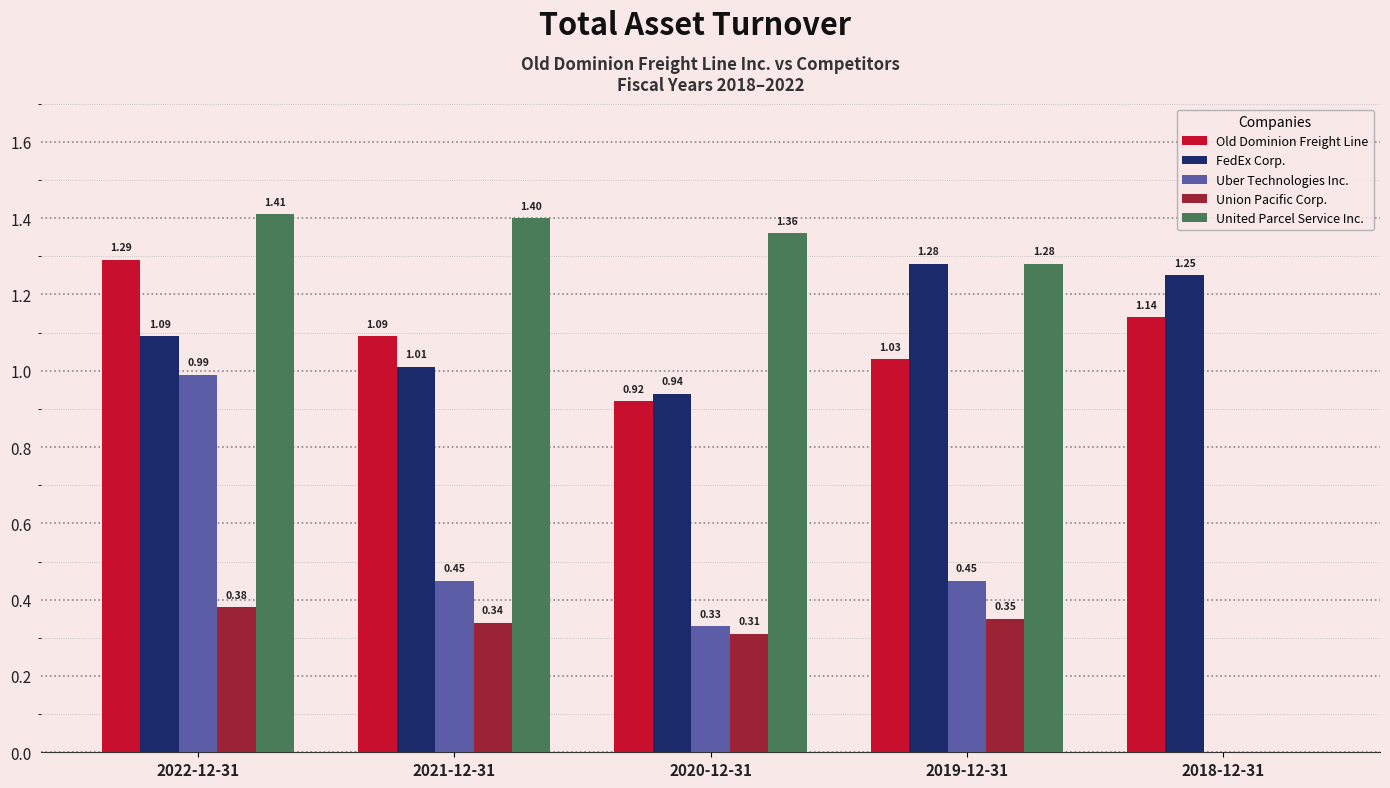

Between 2019-12-31 and 2018-12-31, which series saw the biggest shift?

United Parcel Service Inc.